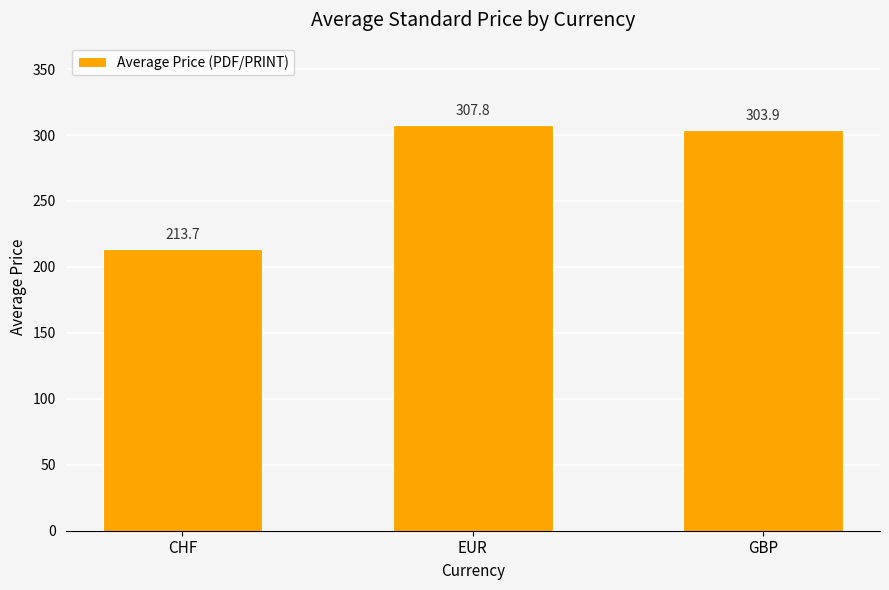

What is the sum of the values at GBP and EUR?

611.6